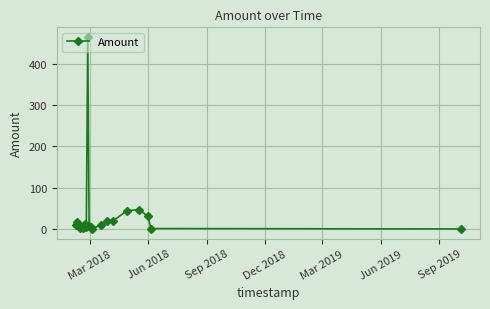

What is the greatest value displayed?

465.1